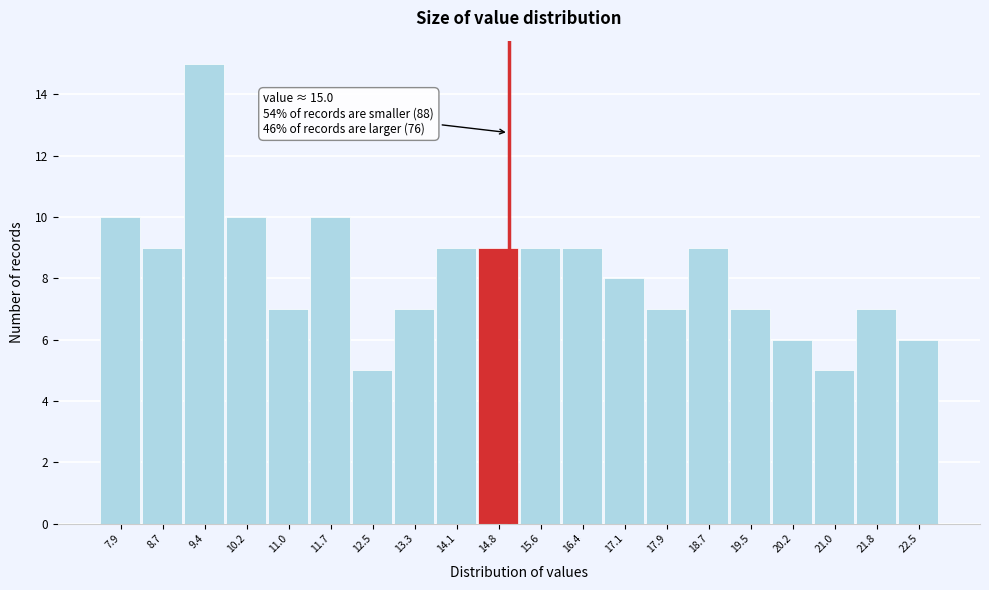

Over which range of the x-axis is the bar tallest?

9.0 to 9.8